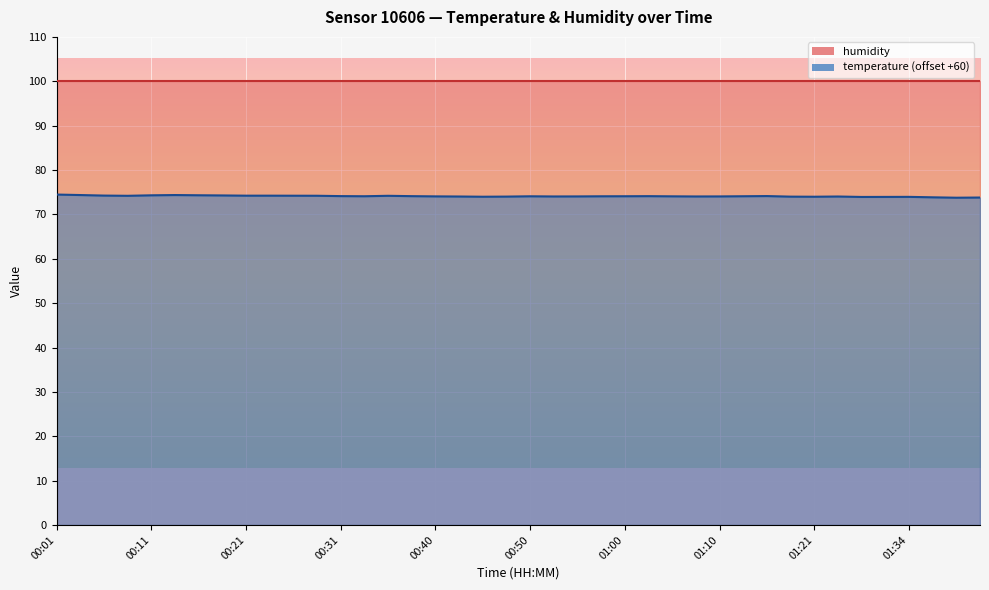

What position from the right is 00:28?

29